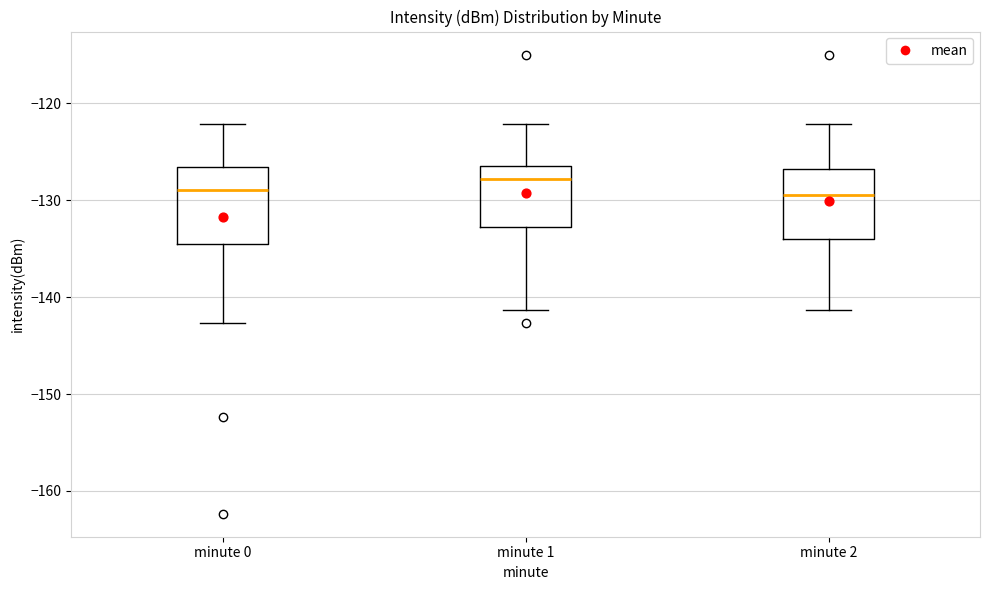

Reading left to right, transcribe this box plot: for each box, give where its median line is, the range the box spans, and where its two whiskers end, as read against the y-axis. The values are not printed on the chart, so give them approximately, as read against the axis.

minute 0: median -129, box -135 to -127, whiskers -143 to -122
minute 1: median -128, box -133 to -127, whiskers -141 to -122
minute 2: median -129, box -134 to -127, whiskers -141 to -122